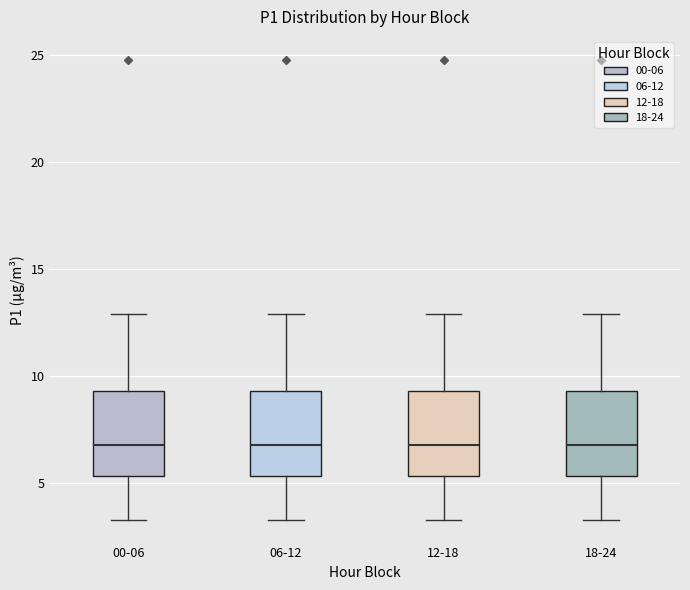

Reading left to right, read every box against the y-axis: the position of its median line, the range the box covers, and the ends of its whiskers. The values are not printed on the chart, so give them approximately, as read against the axis.

00-06: median 7.0, box 5.5 to 9.5, whiskers 3.5 to 13.0
06-12: median 7.0, box 5.5 to 9.5, whiskers 3.5 to 13.0
12-18: median 7.0, box 5.5 to 9.5, whiskers 3.5 to 13.0
18-24: median 7.0, box 5.5 to 9.5, whiskers 3.5 to 13.0